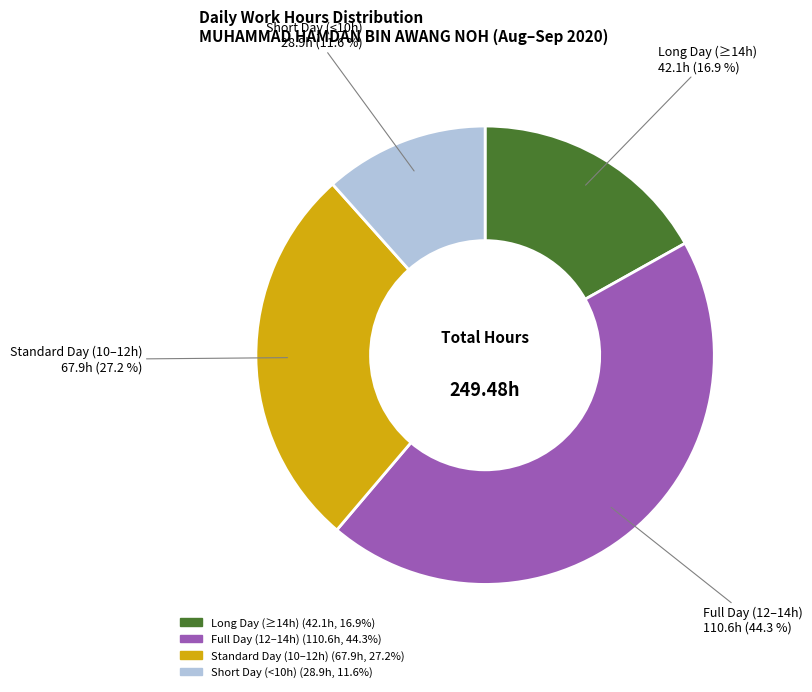

Is there a majority slice in this chart?

No